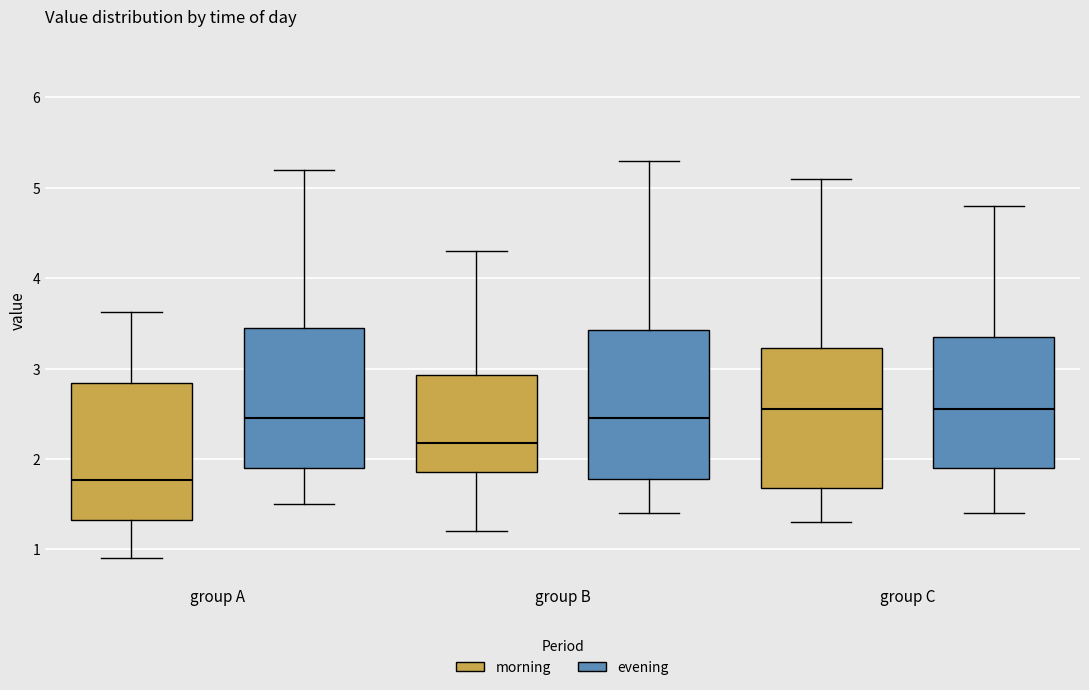

Reading left to right, read every box against the y-axis: the position of its median line, the range the box covers, and the ends of its whiskers. The values are not printed on the chart, so give them approximately, as read against the axis.

group A (morning): median 1.8, box 1.3 to 2.8, whiskers 0.9 to 3.6
group A (evening): median 2.5, box 1.9 to 3.5, whiskers 1.5 to 5.2
group B (morning): median 2.2, box 1.9 to 2.9, whiskers 1.2 to 4.3
group B (evening): median 2.5, box 1.8 to 3.4, whiskers 1.4 to 5.3
group C (morning): median 2.6, box 1.7 to 3.2, whiskers 1.3 to 5.1
group C (evening): median 2.6, box 1.9 to 3.4, whiskers 1.4 to 4.8